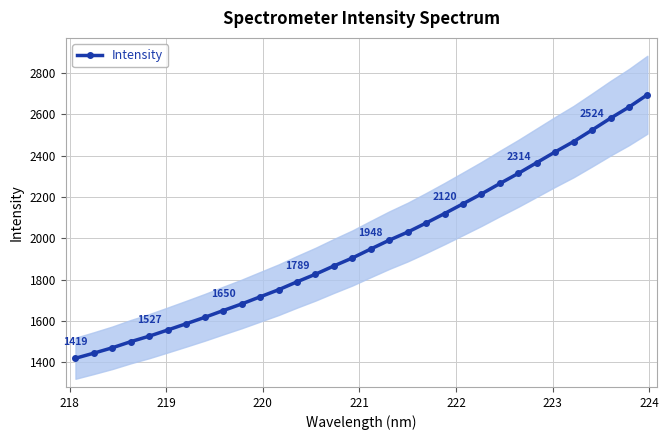

What is the difference between the second highest and minimum values?

1215.7